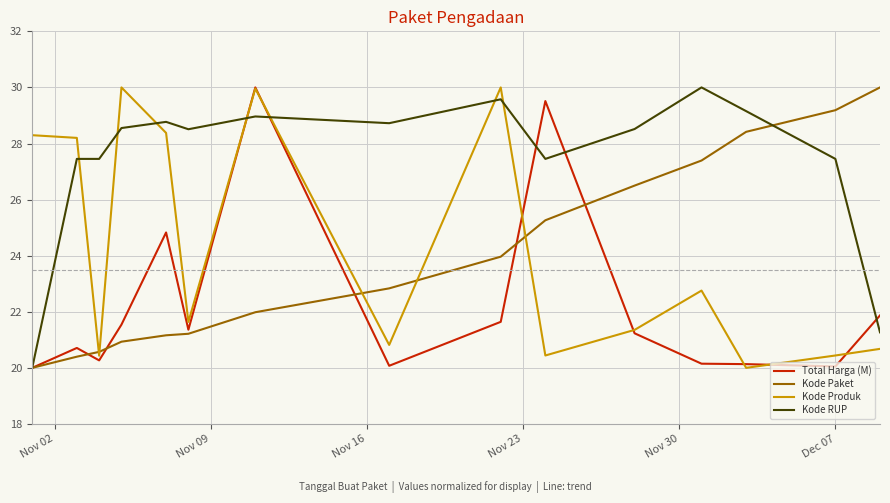

What are all the series names shown in the legend?

Total Harga (M), Kode Paket, Kode Produk, Kode RUP